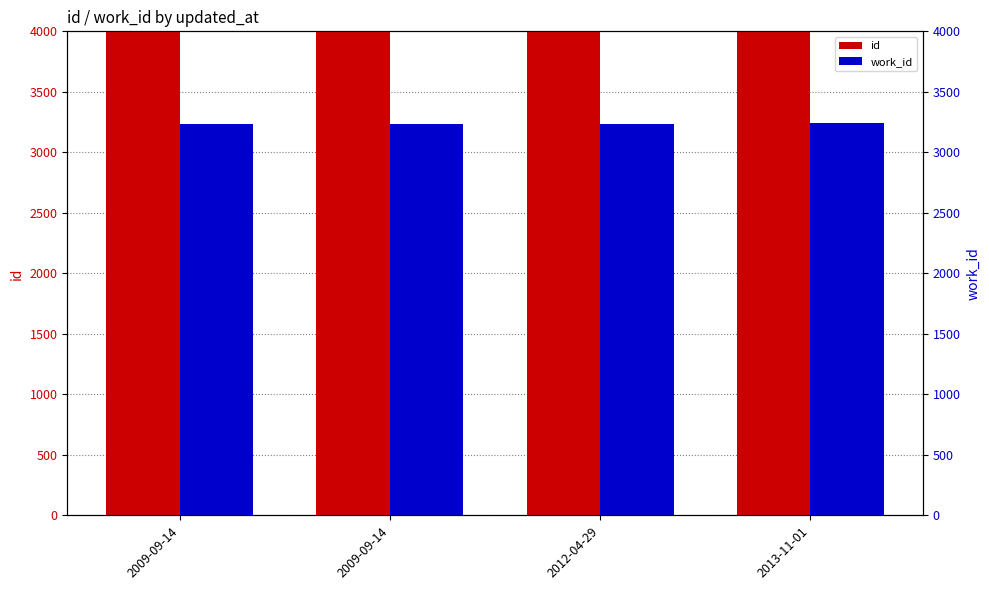

What value does the work_id series have at 2012-04-29?

3238